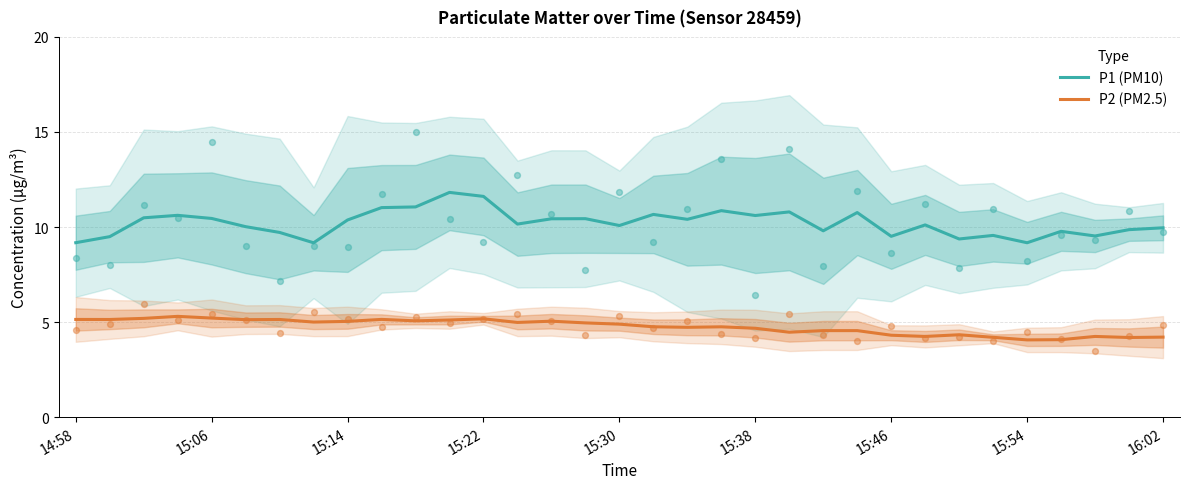

What is the total value across all series at 11?

16.9